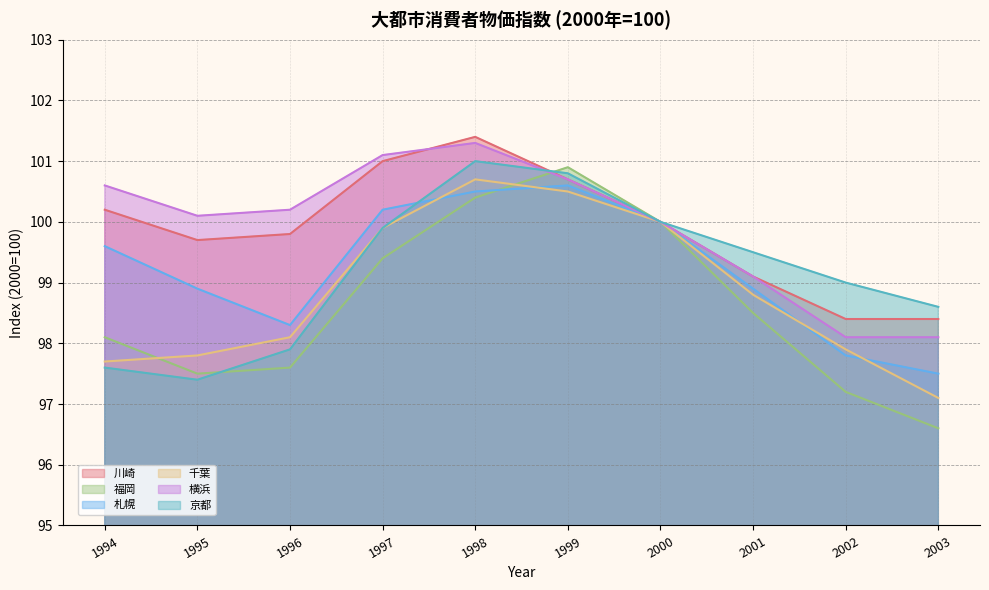

The value of 京都 at 2003 is 60.0. True or false?

False